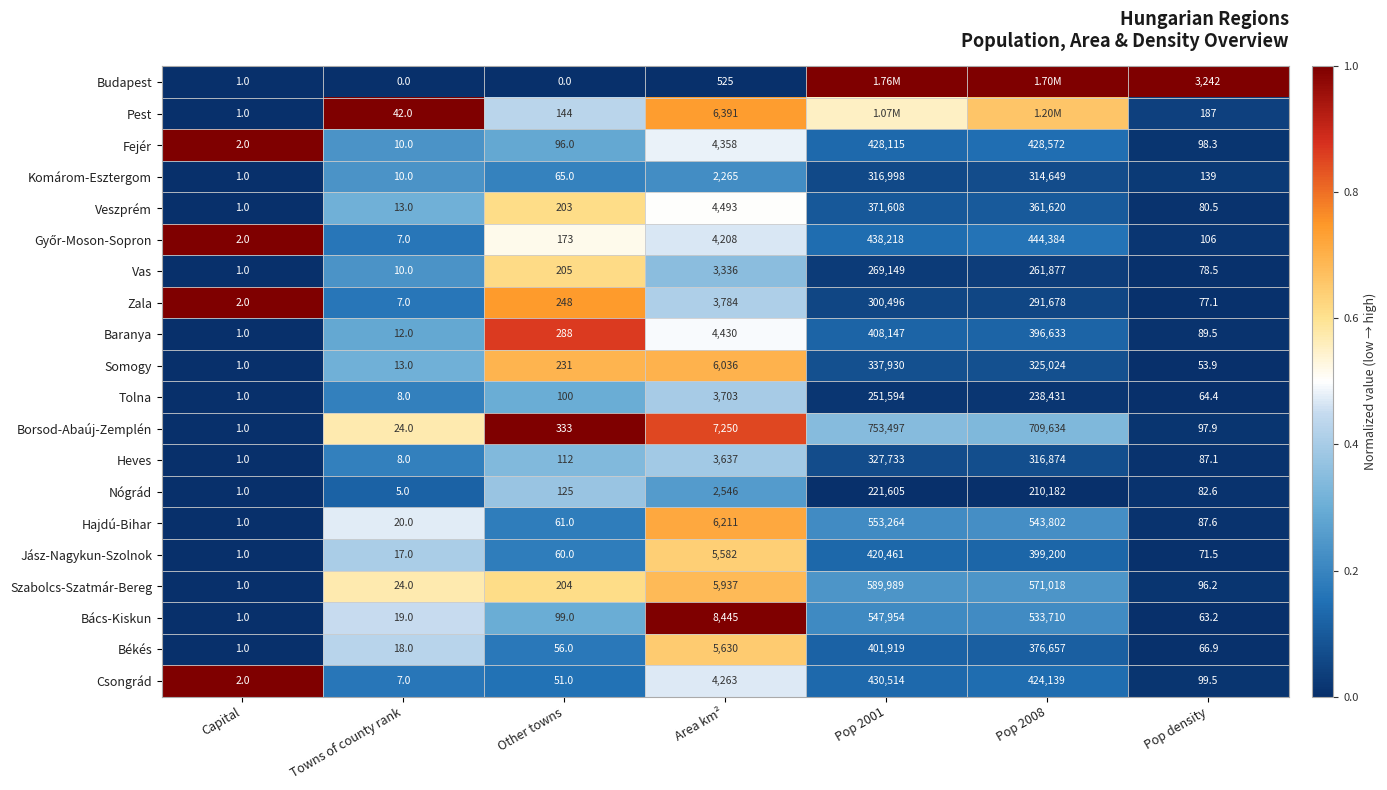

Which series changed the most between Other towns and Area km²?

Bács-Kiskun